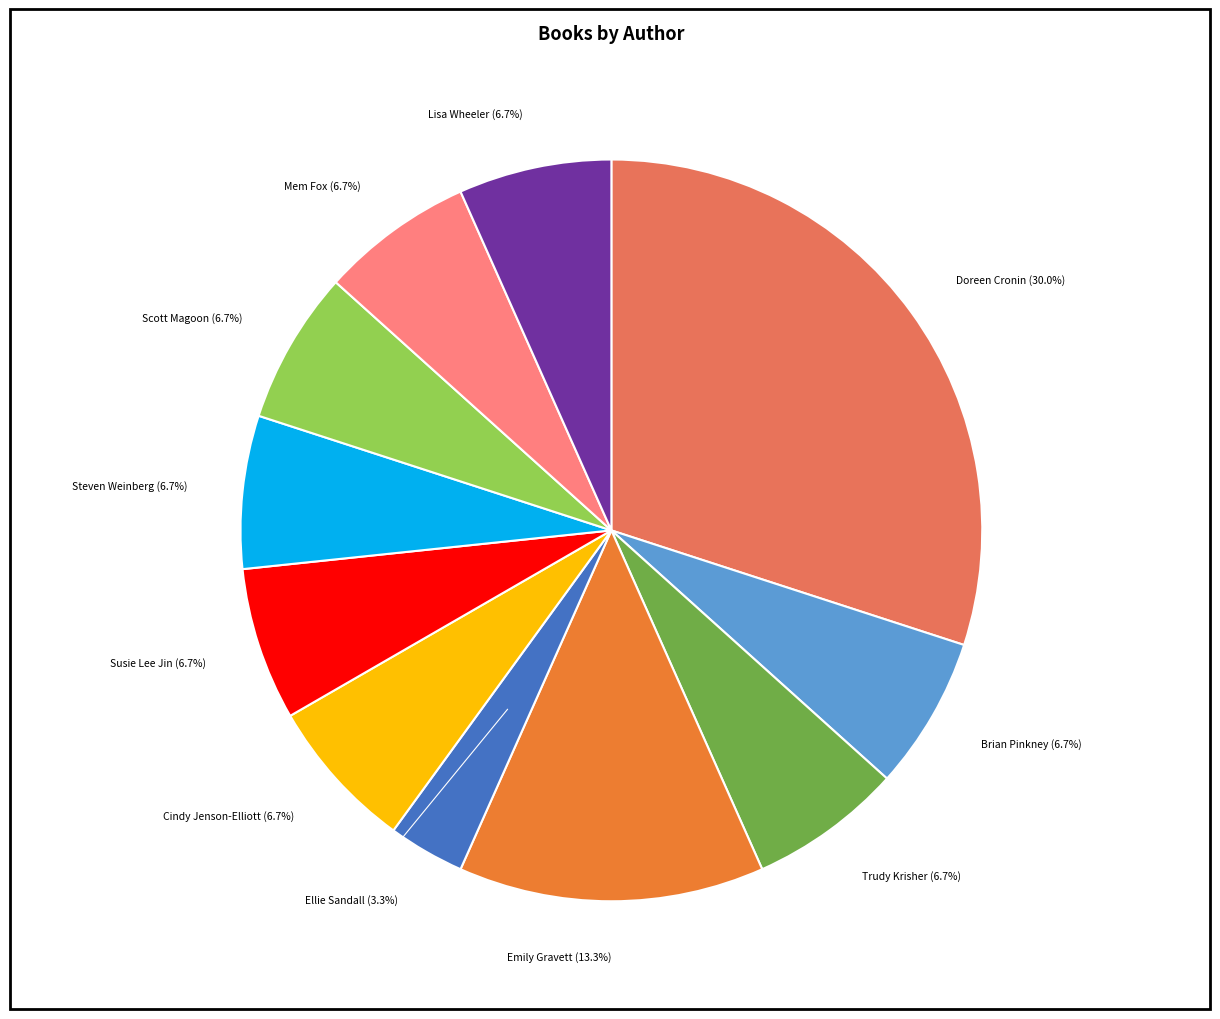

To the nearest percent, what is the average slice percentage?

9%